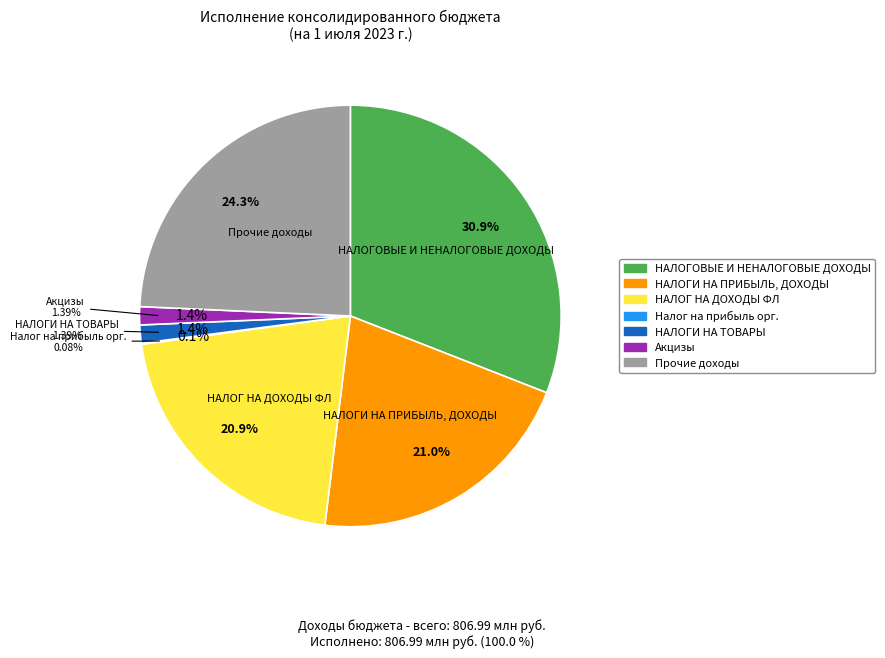

Is there any slice that represents more than half of the pie?

Yes